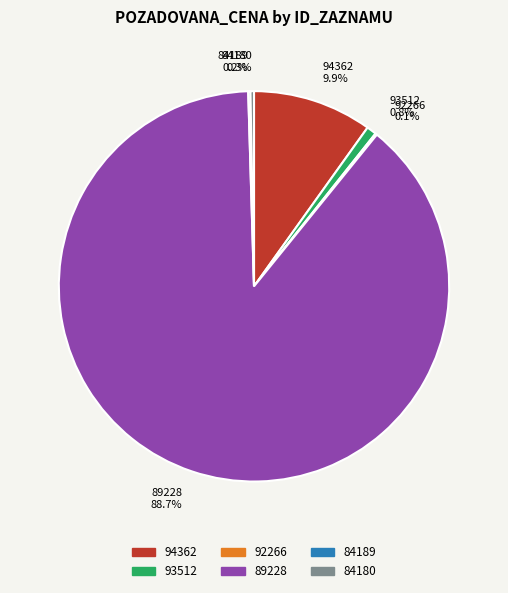

What percentage is the 93512 slice, to the nearest percent?

1%